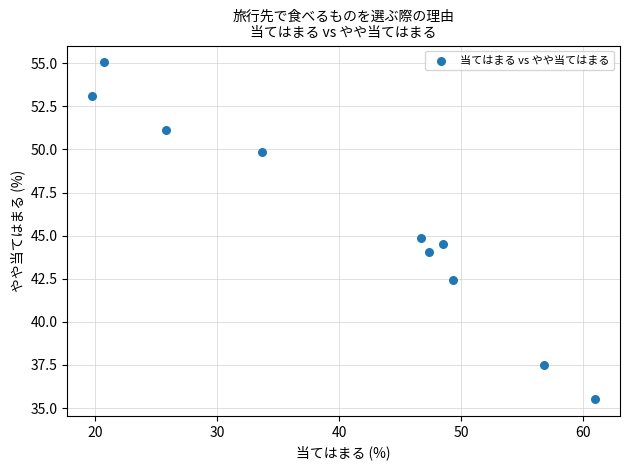

What is the range of Y values (max minus min)?

19.5